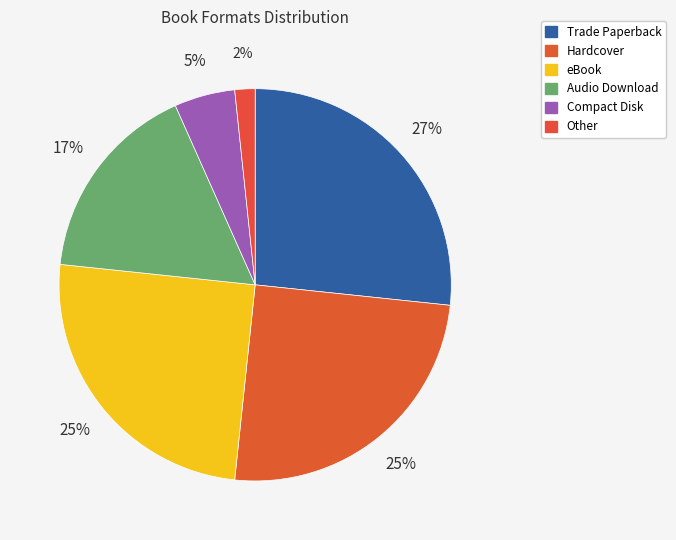

Which category has the biggest portion of the pie?

Trade Paperback